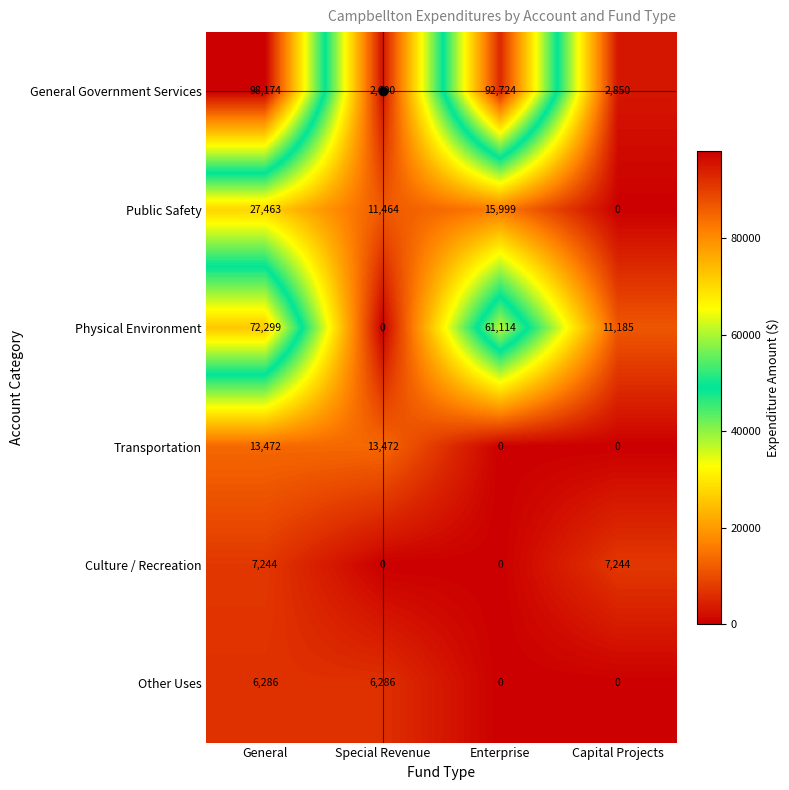

Rank the series by their maximum value, from lowest to highest.

Other Uses, Culture / Recreation, Transportation, Public Safety, Physical Environment, General Government Services